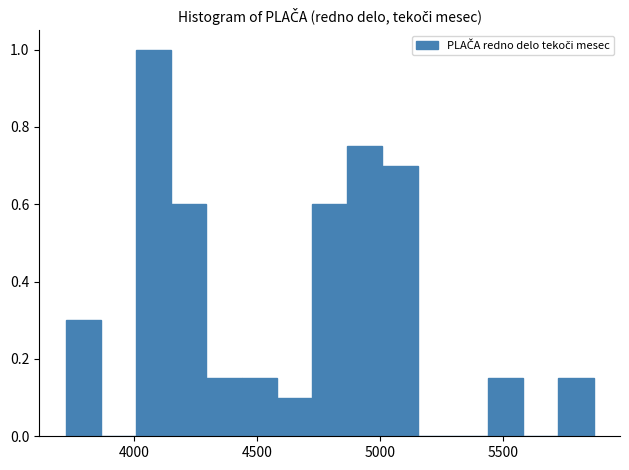

Read against the x-axis, roughly where is the centre of the tallest bar?

4100